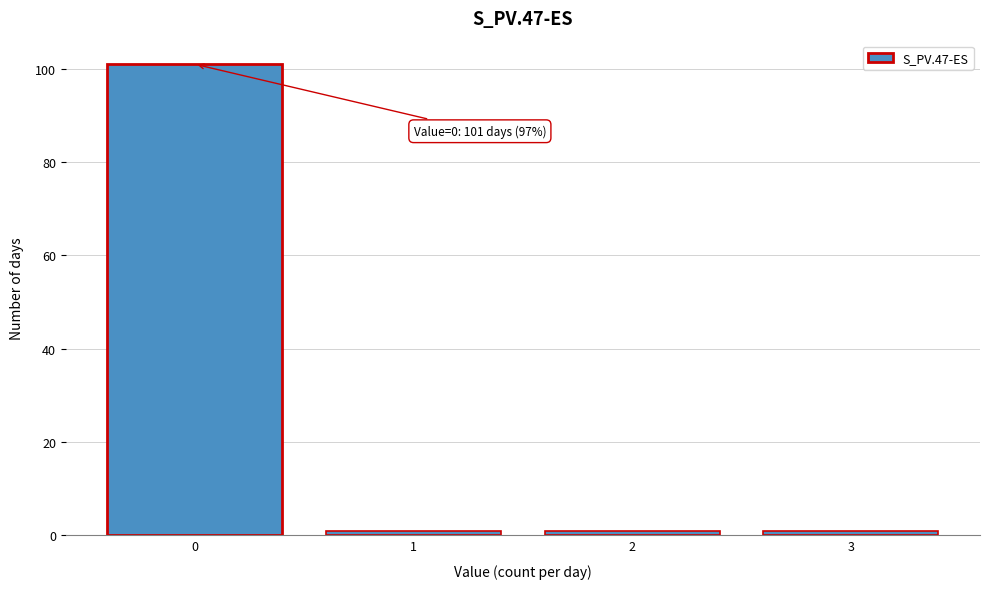

Reading left to right, transcribe all the data shown in this chart.

0=101	1=1	2=1	3=1